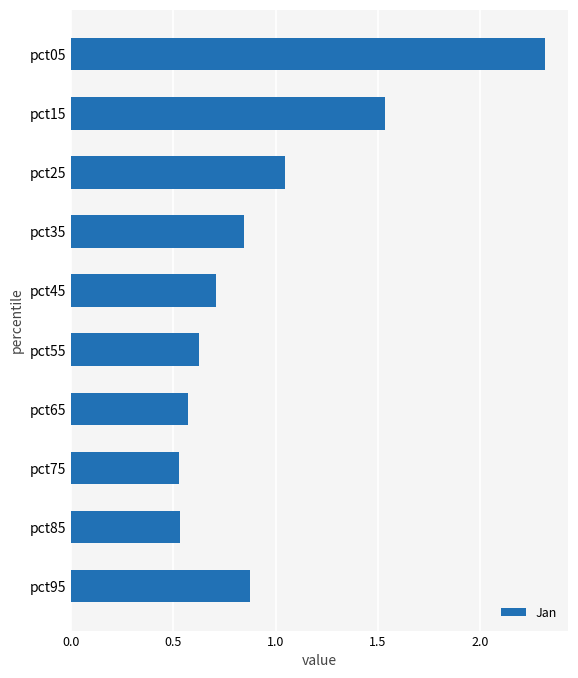

What is the maximum value shown in the chart?

2.3